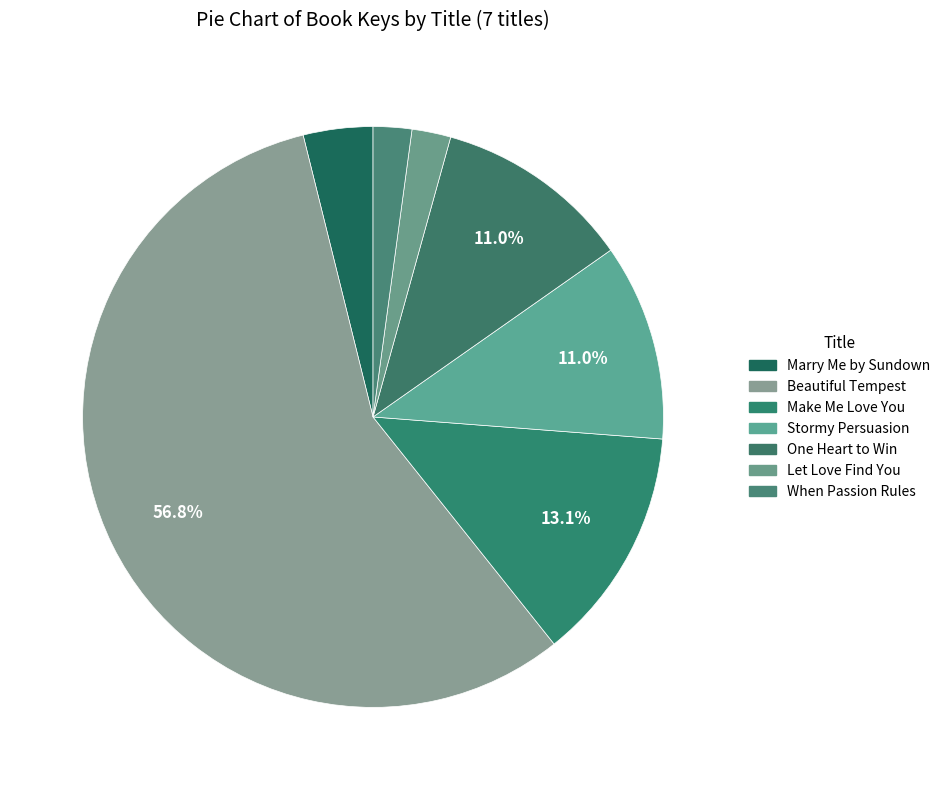

What percentage is the One Heart to Win slice, to the nearest percent?

11%